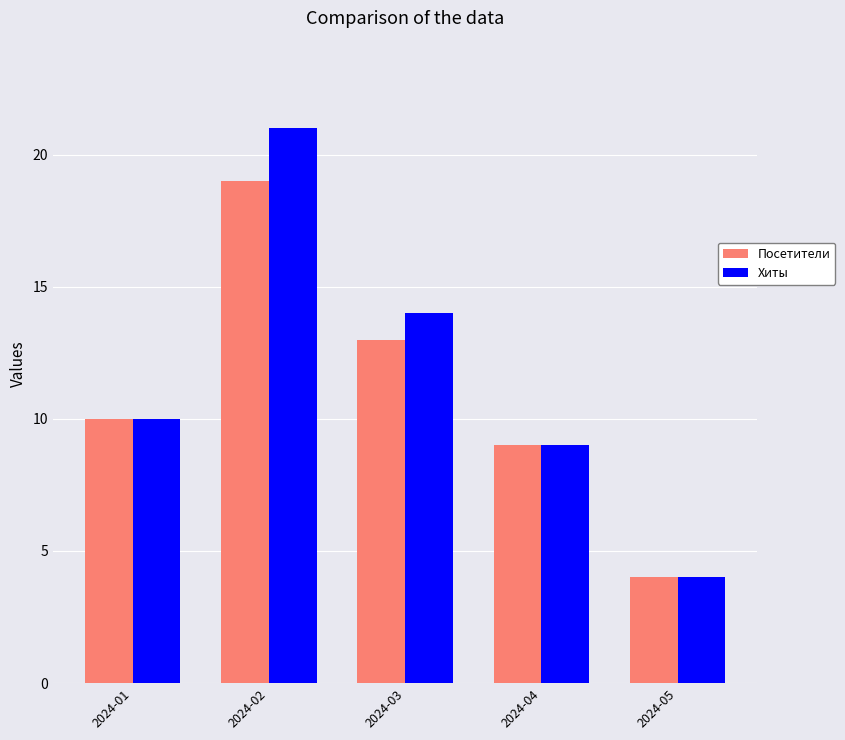

Between 2024-01 and 2024-02, which series saw the biggest shift?

Хиты